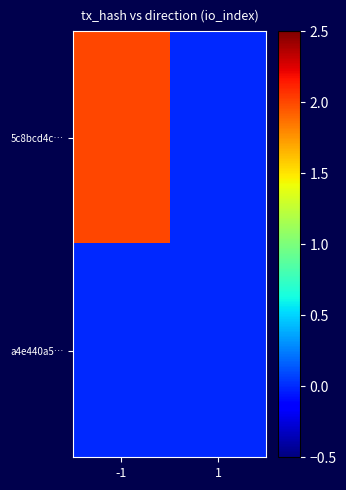

Which series has the largest total across all categories?

5c8bcd4c…